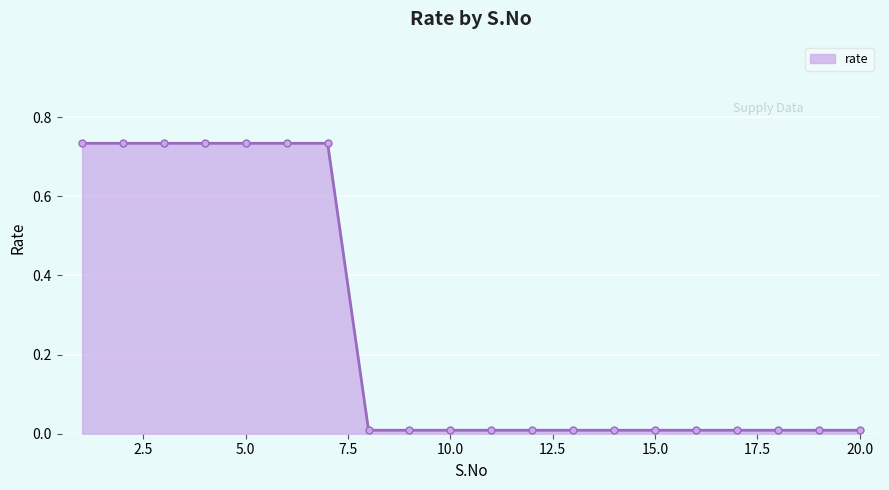

What is the average value?

0.3